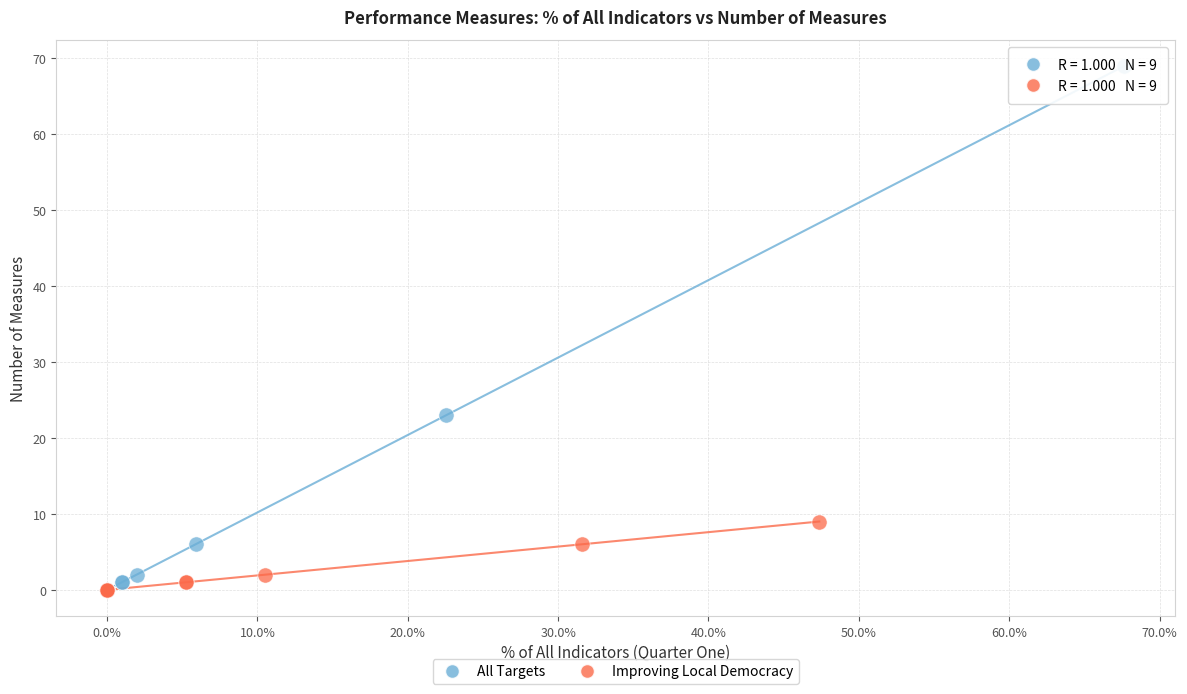

Which series has the largest Y range (max minus min)?

All Targets